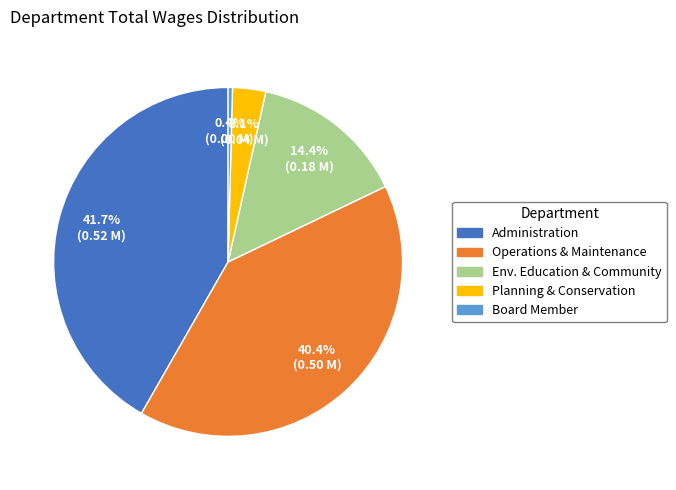

Is there any slice that represents more than half of the pie?

No